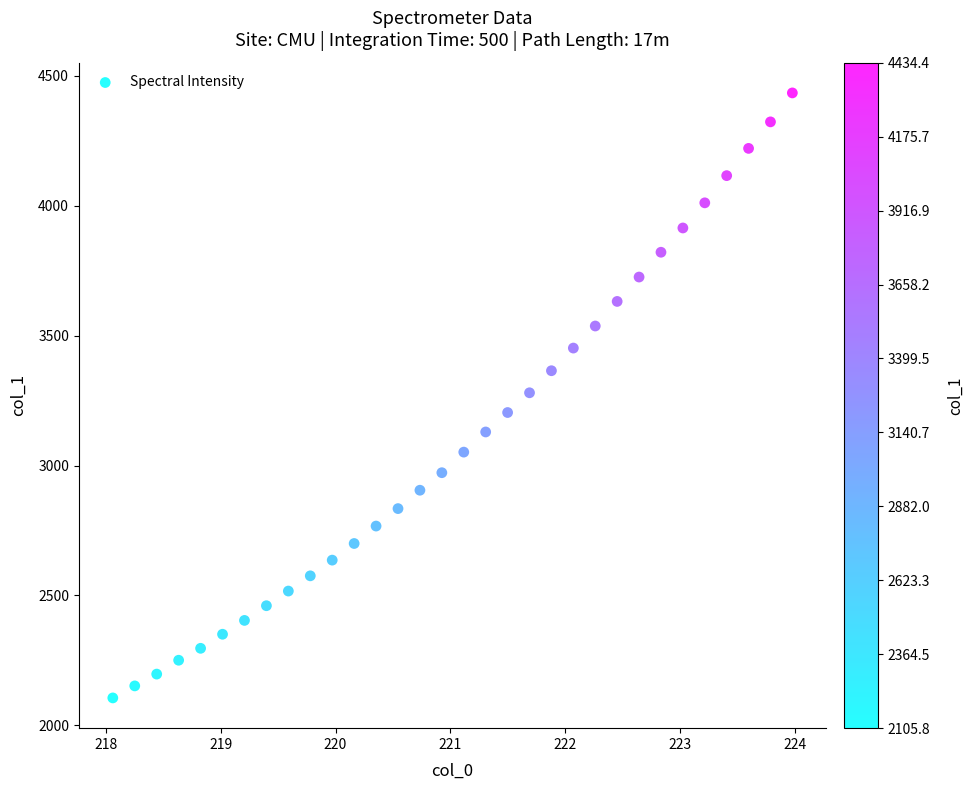

What is the range of X values (max minus min)?

5.9